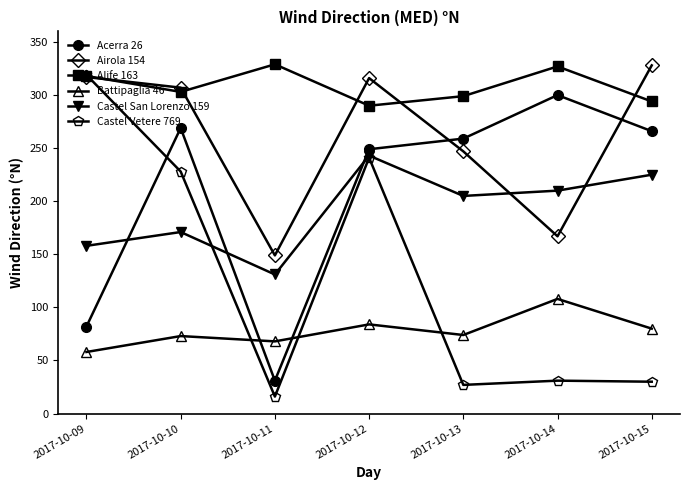

What is the average value of the Castel Vetere 769 series?

127